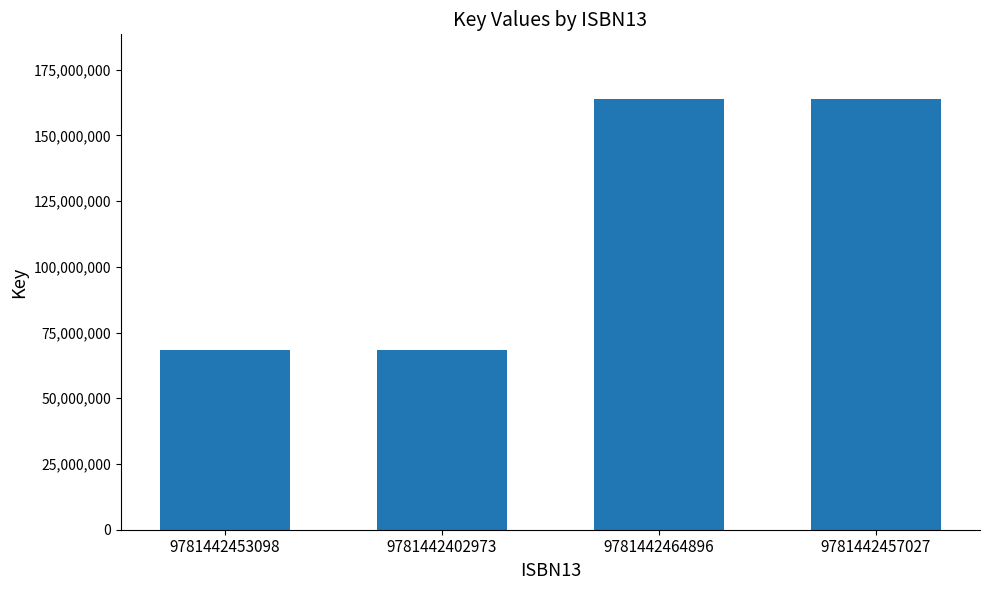

How many values are between 68271681 and 163849792?

4